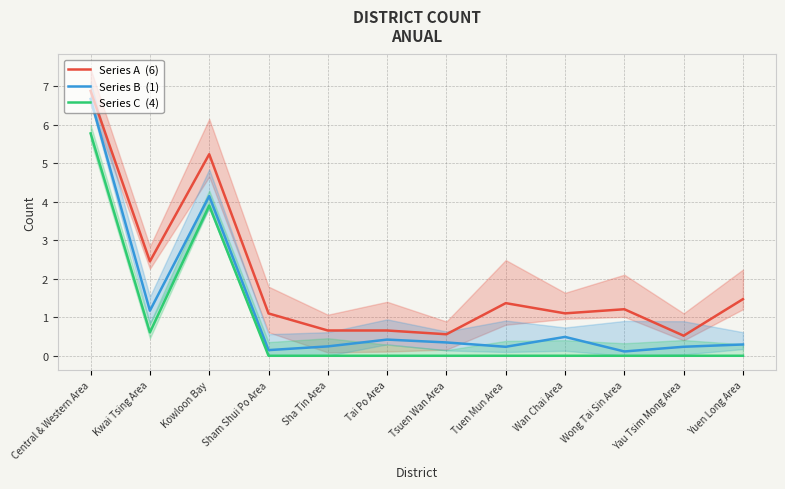

What is the sum of all Series A  (6) values?

23.2